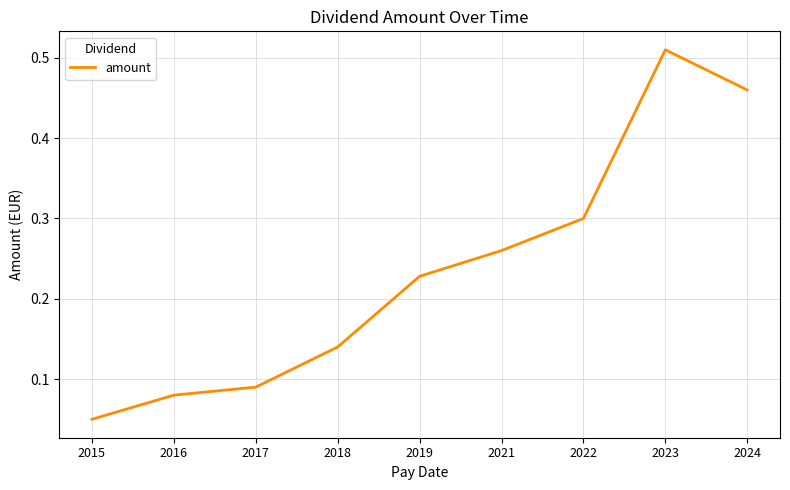

List the labels in order of value, largest first.

2023, 2024, 2022, 2021, 2019, 2018, 2017, 2016, 2015